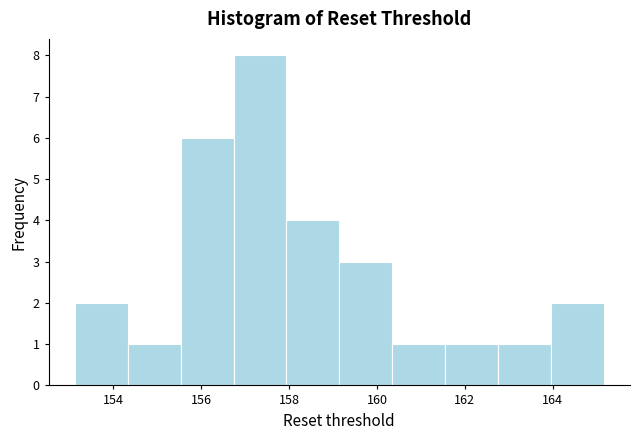

Reading left to right, list every bar in this chart as the range it spans on the x-axis followed by its height. Neither the bar edges nor the heights are printed on the chart, so give them approximately, as read against the axes.

153.2 to 154.4: 2
154.4 to 155.6: 1
155.6 to 156.8: 6
156.8 to 158.0: 8
158.0 to 159.2: 4
159.2 to 160.4: 3
160.4 to 161.6: 1
161.6 to 162.8: 1
162.8 to 164.0: 1
164.0 to 165.2: 2